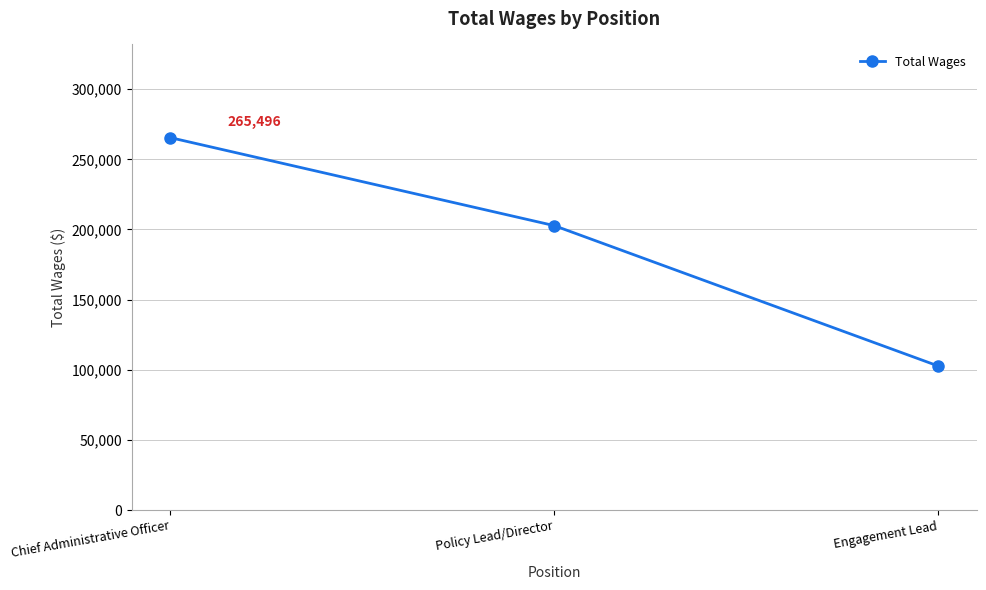

What is the greatest value displayed?

265496